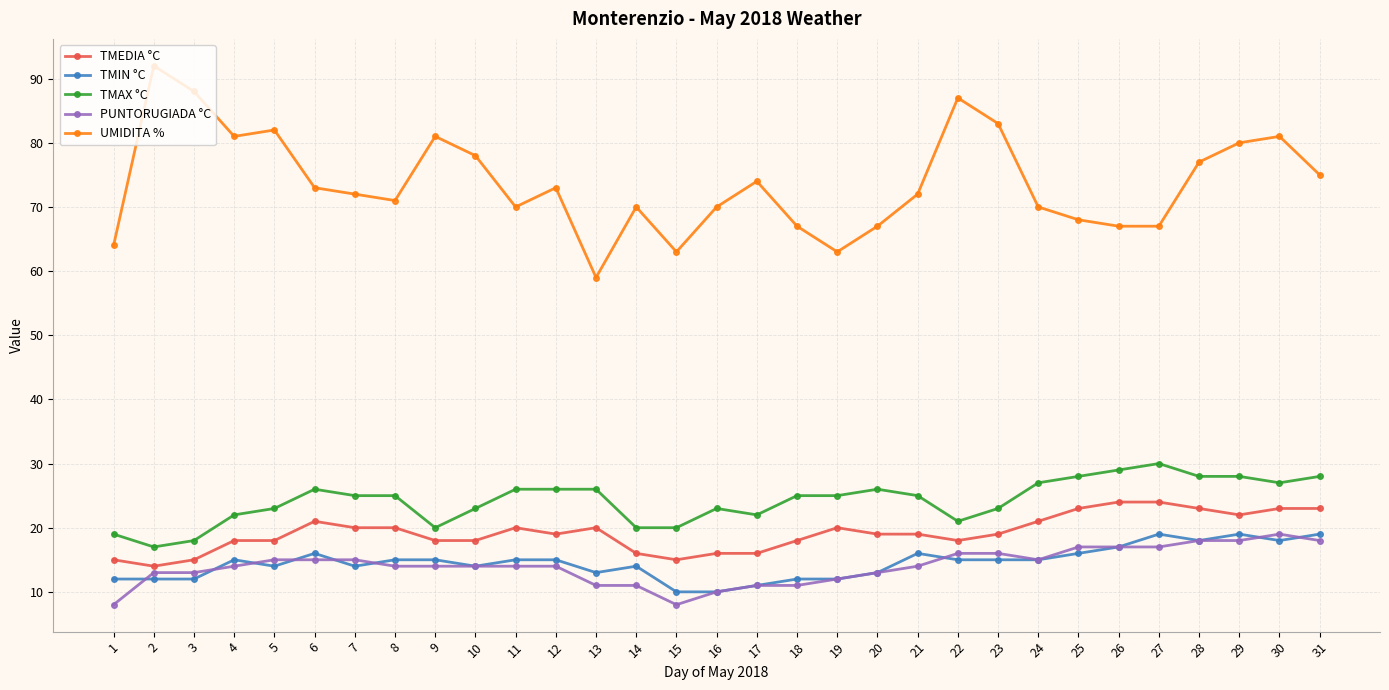

What is the lowest value of the UMIDITA % series?

59